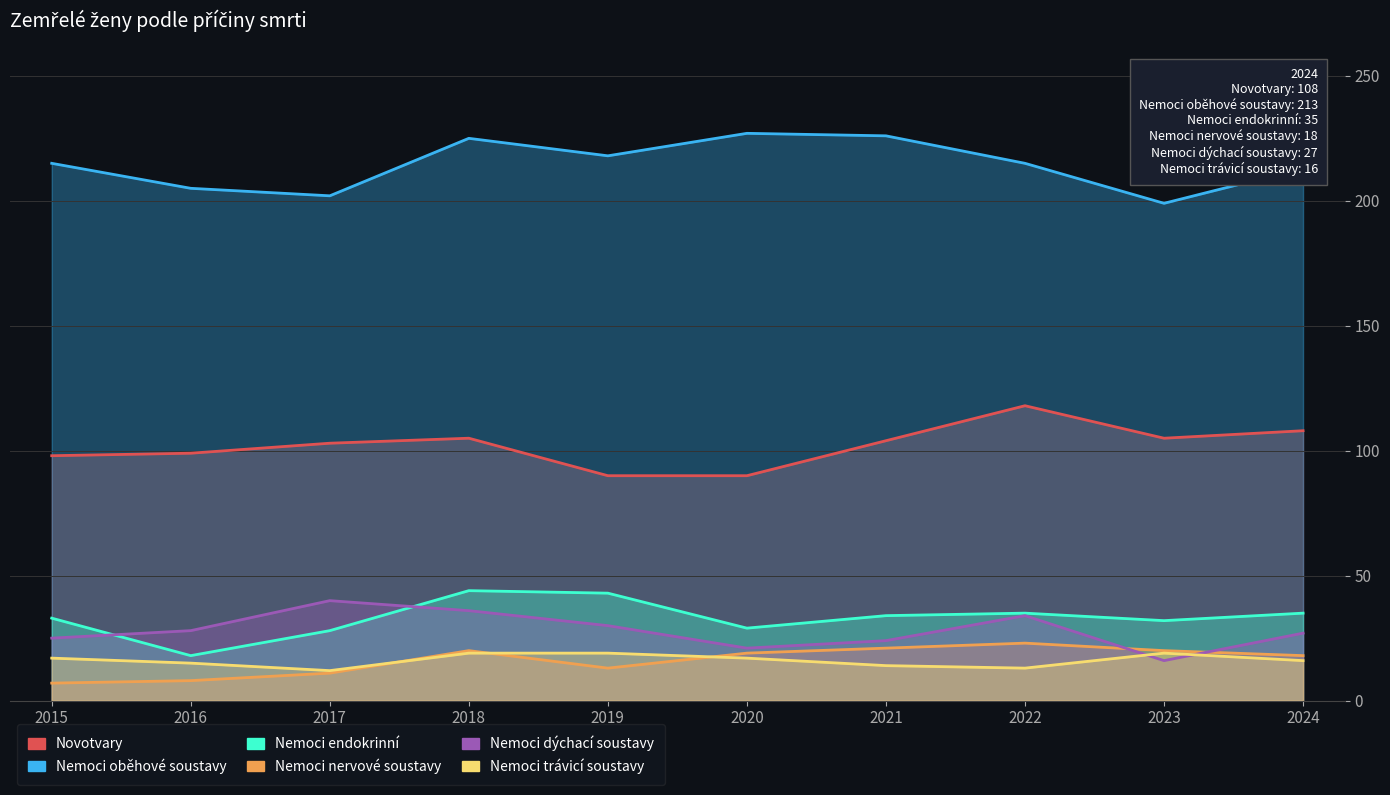

How many lines are shown in the chart?

6